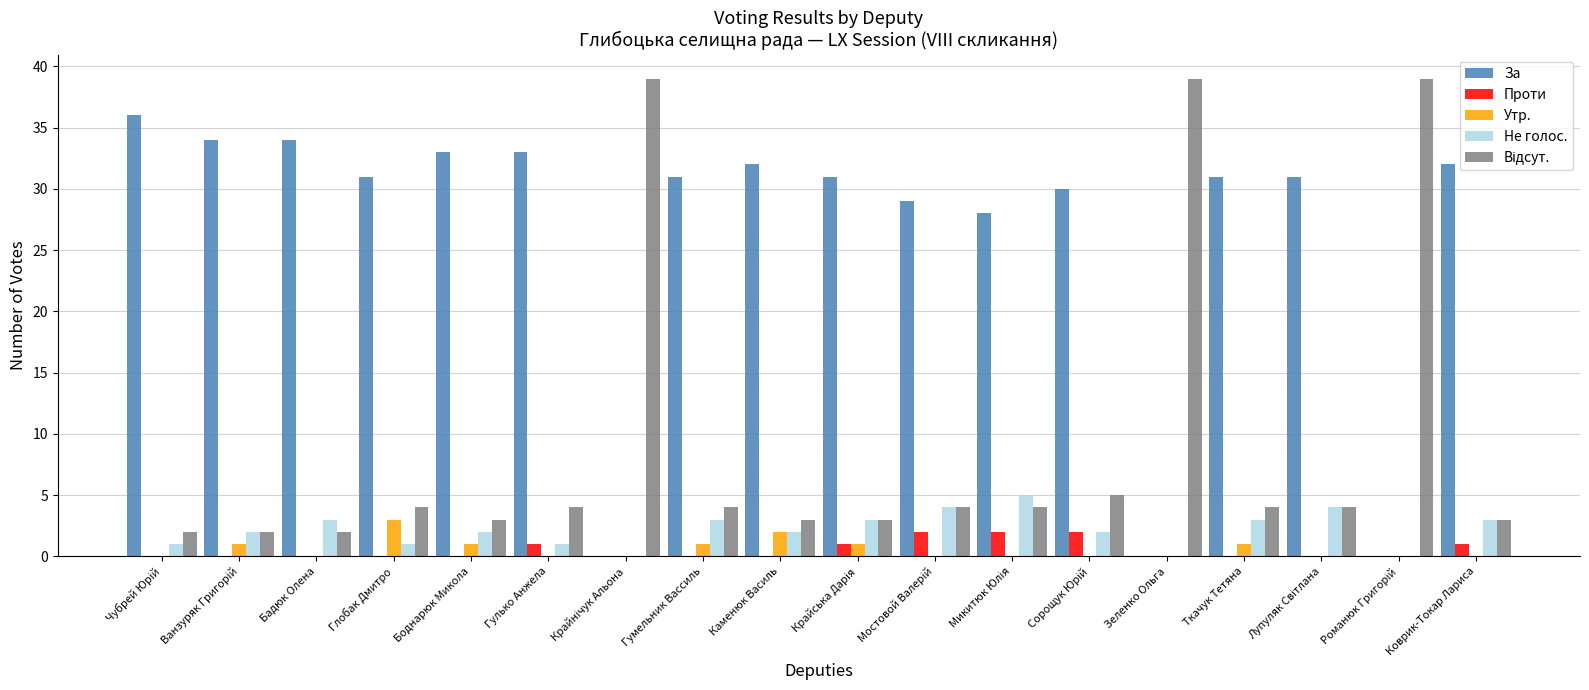

The Утр. series shows 2 at Гулько Анжела. True or false?

False